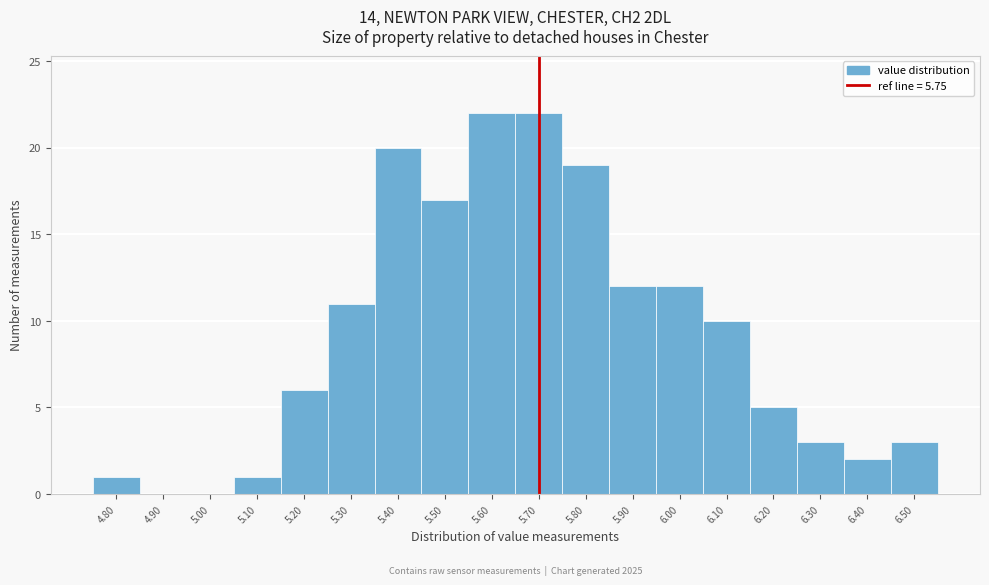

Reading right to left, what are all the values shown in this chart?

6.50=3	6.40=2	6.30=3	6.20=5	6.10=10	6.00=12	5.90=12	5.80=19	5.70=22	5.60=22	5.50=17	5.40=20	5.30=11	5.20=6	5.10=1	5.00=0	4.90=0	4.80=1